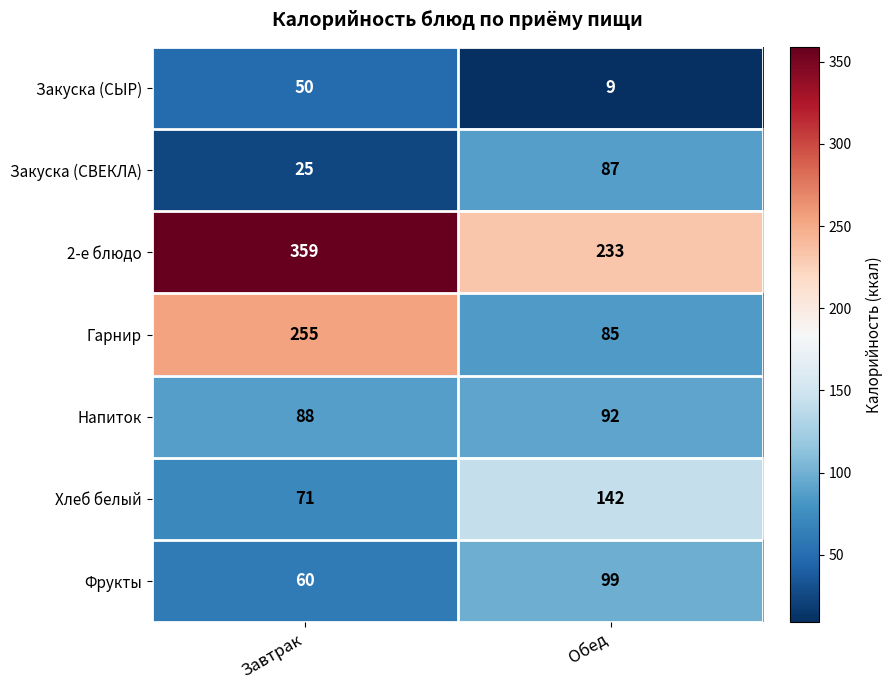

What is the smallest value displayed?

9